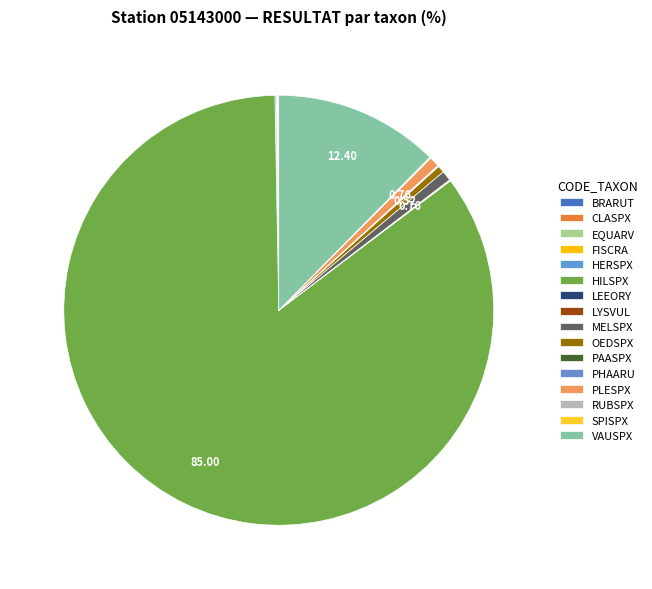

To the nearest percent, what is the difference between the largest and smallest slice percentages?

85%